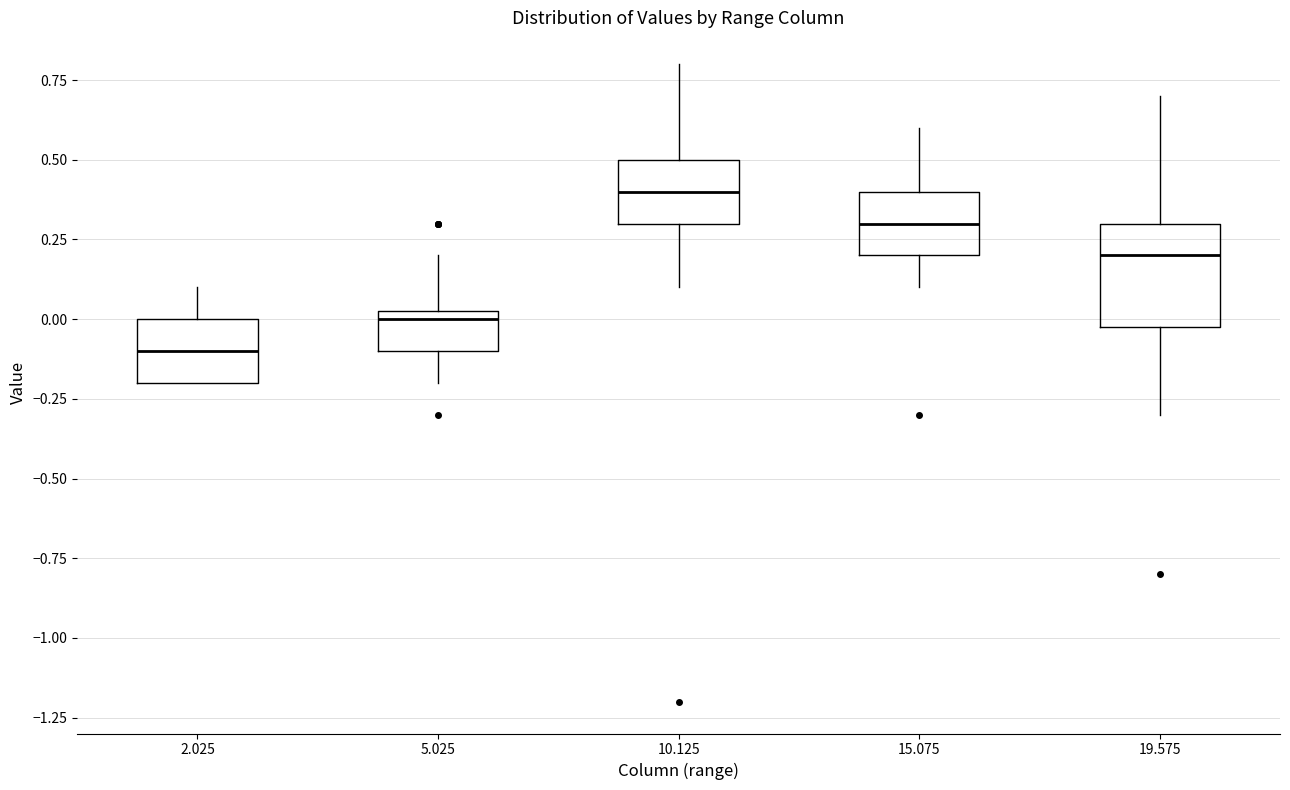

Comparing the boxes themselves (not the whiskers), which one is the tallest?

19.575